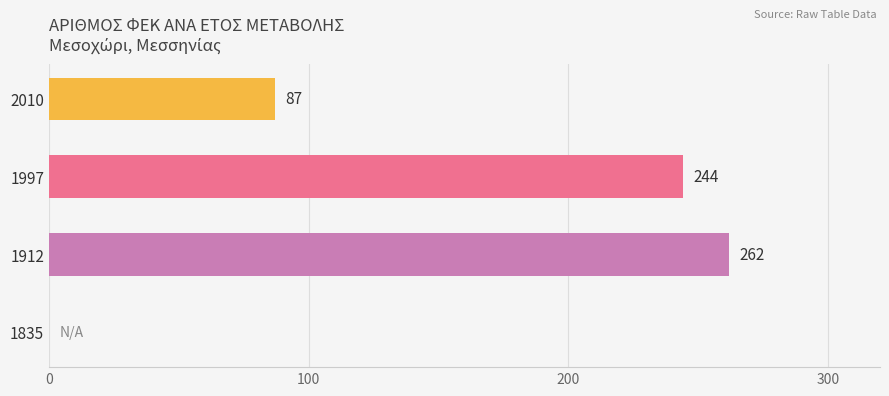

What is the change in value from 1835 to 1912?

+262